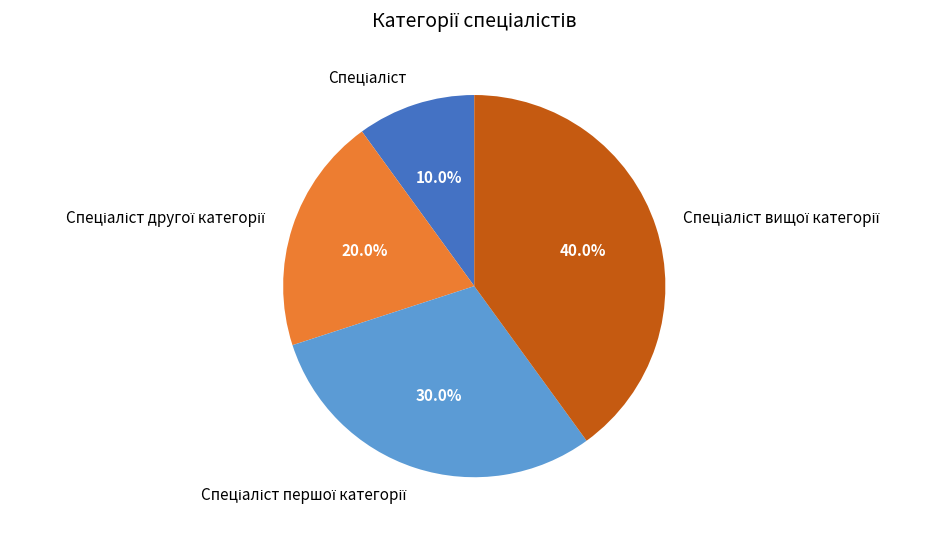

Is there any slice that represents more than half of the pie?

No